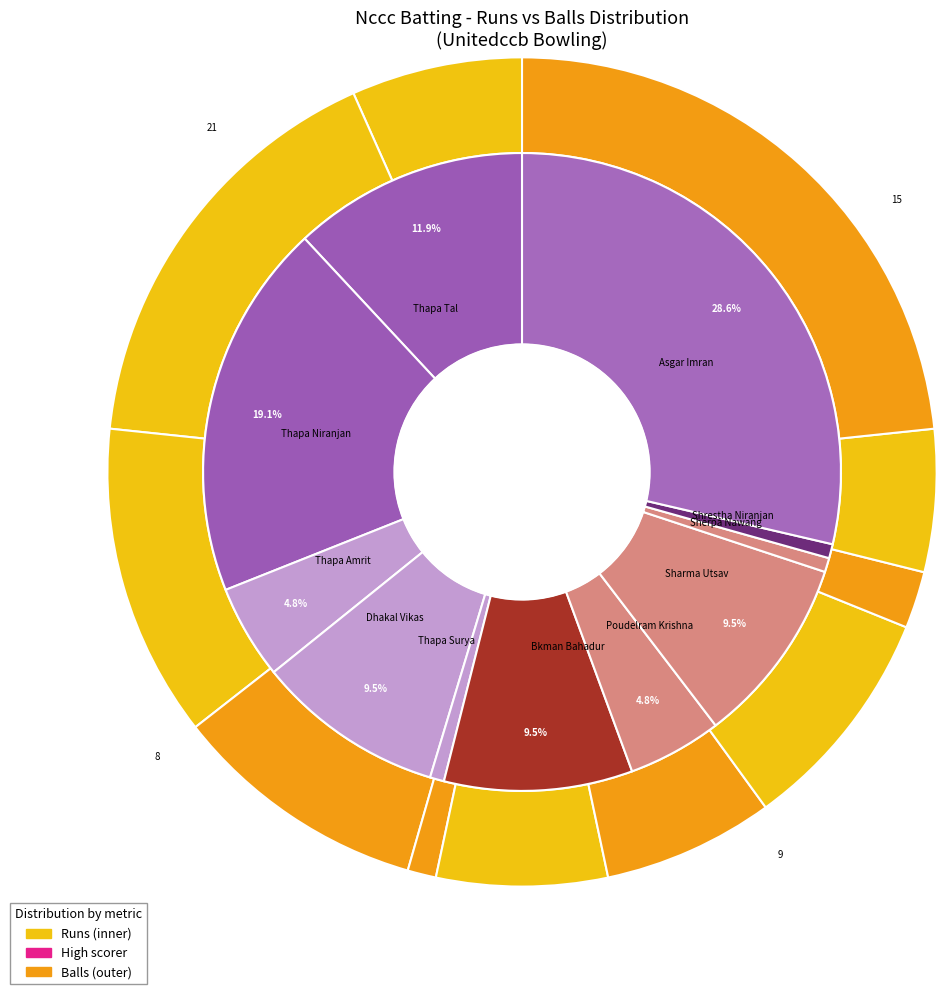

How much of the chart is everything except Poudelram Krishna?

95.1%